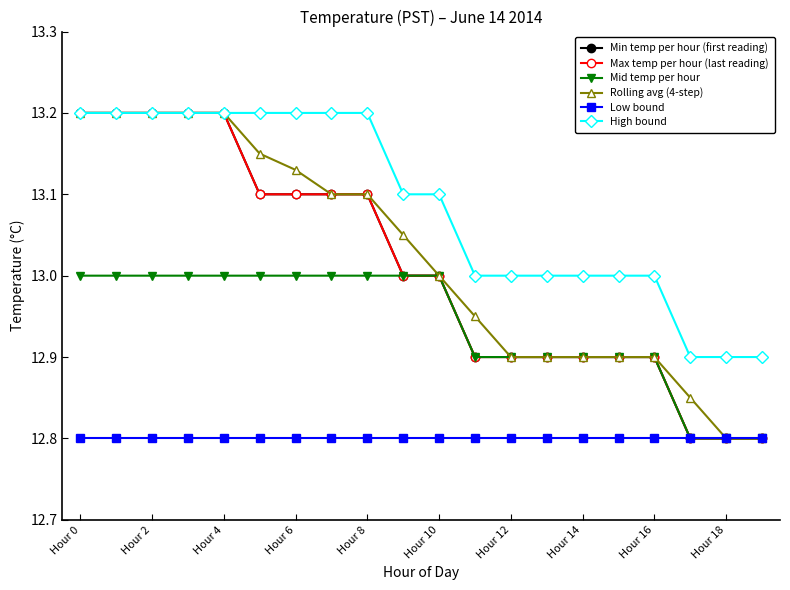

Does the chart have visible grid lines?

No